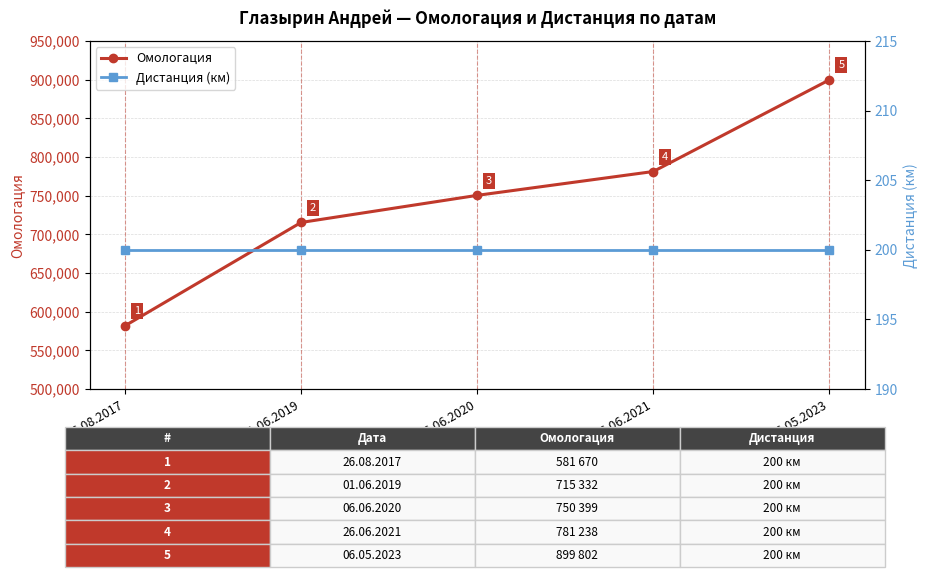

How many categories are shown in the chart?

5